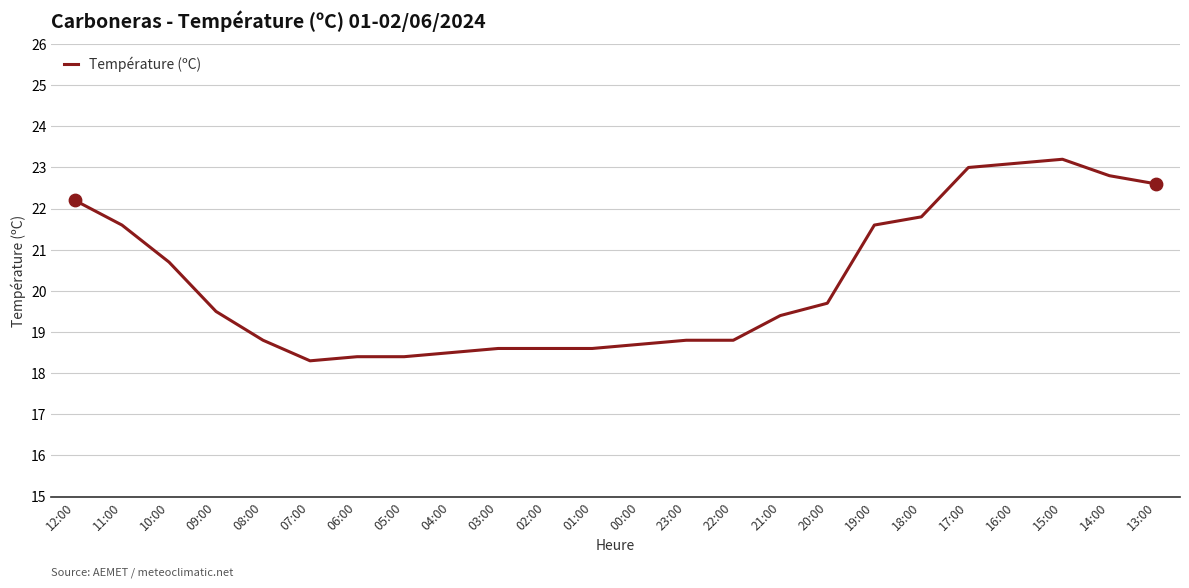

What is the change in value from 01:00 to 23:00?

+0.2